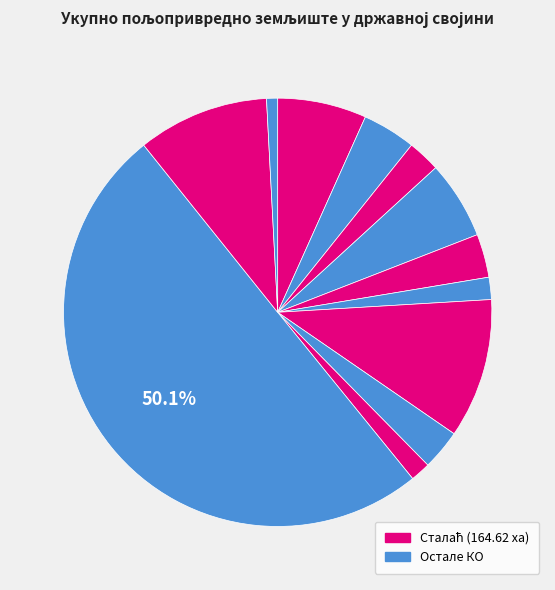

Count the number of slices in the pie.

12